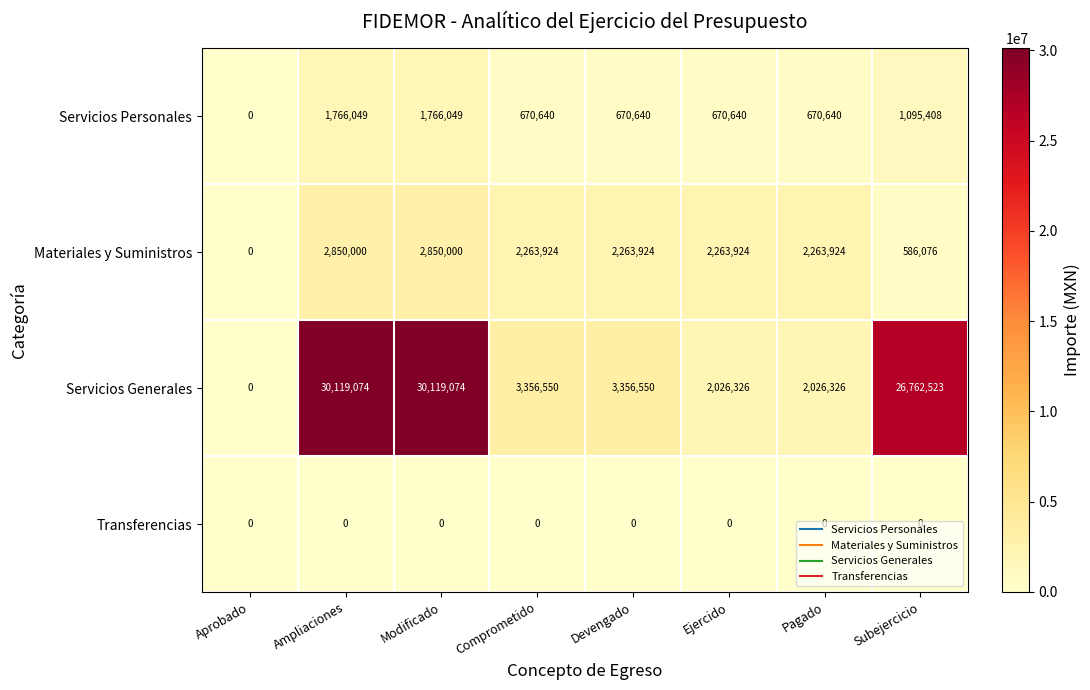

Which series has the largest range (max minus min)?

Servicios Generales